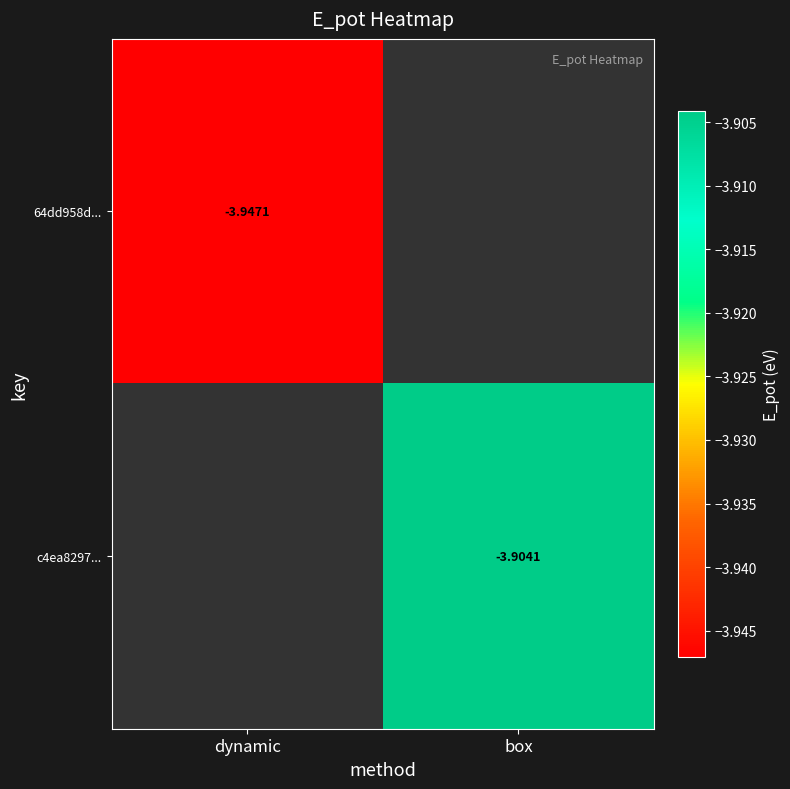

Between dynamic and box, which is larger?

box